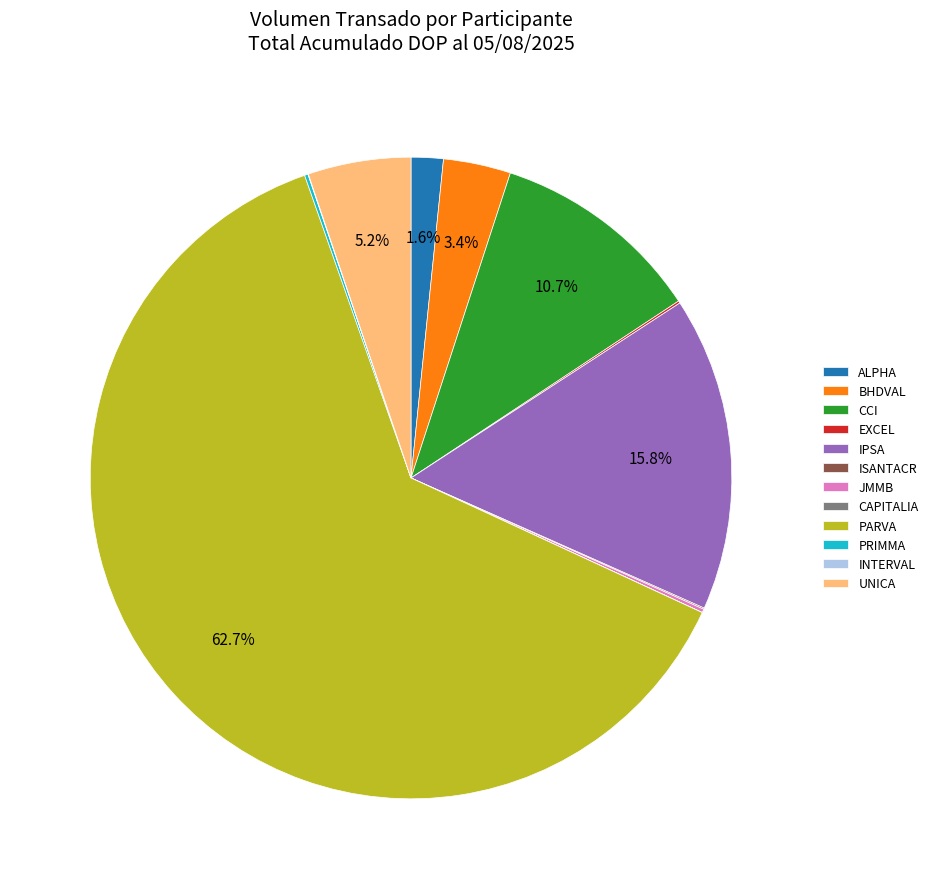

To the nearest percent, what percentage of the pie is UNICA?

5%